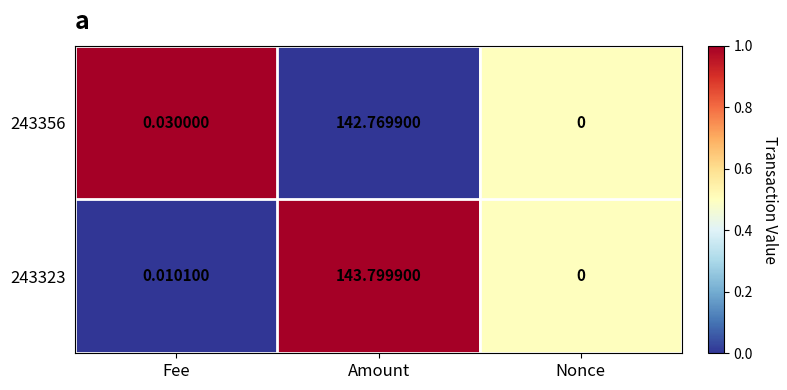

How many distinct data groups are displayed?

2